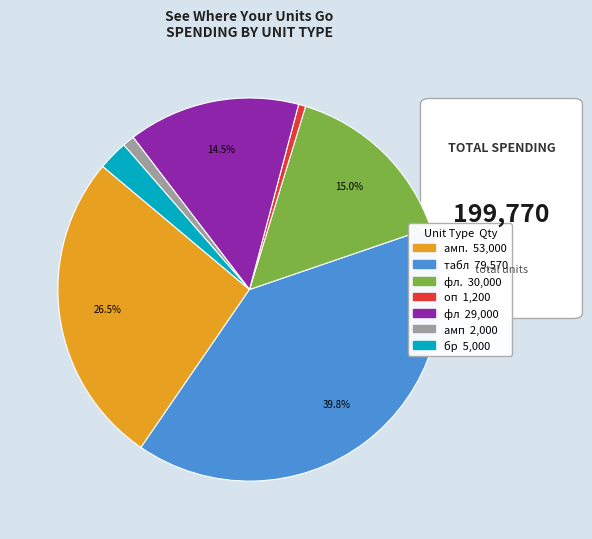

Is there any slice that represents more than half of the pie?

No